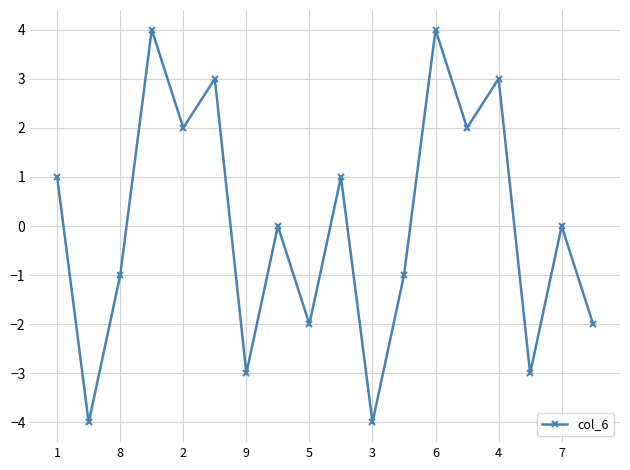

True or false: the data has more than 2 interior local peaks.

True